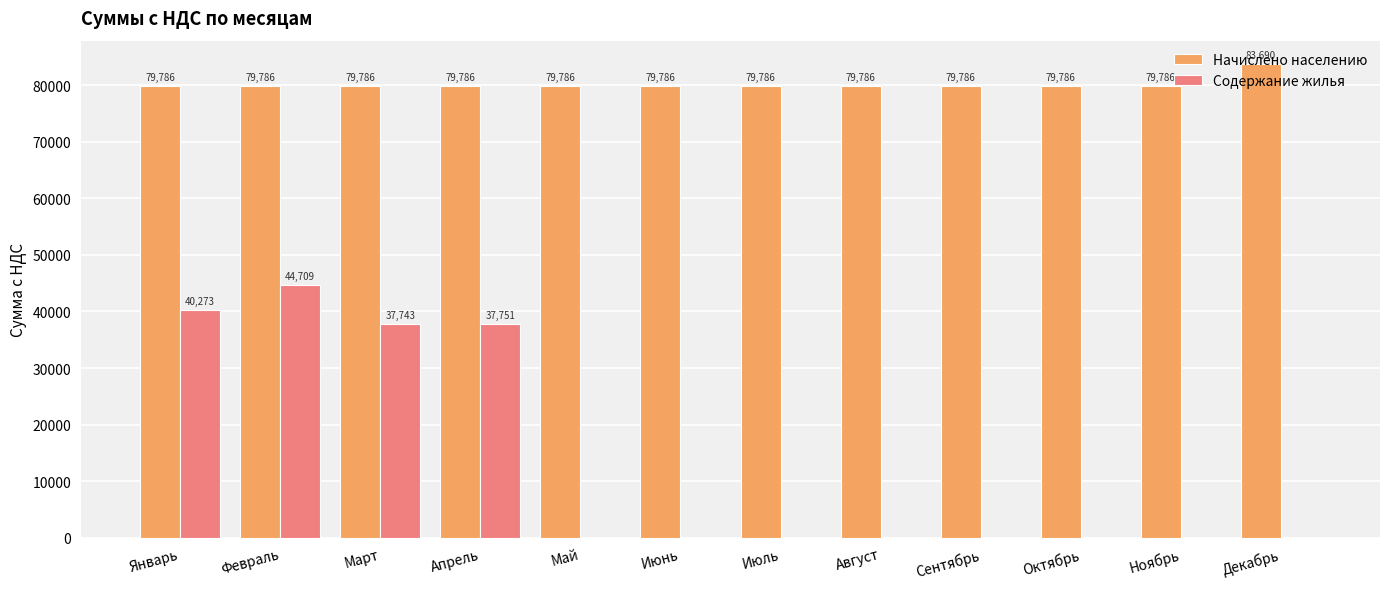

Which series has the largest total across all categories?

Начислено населению